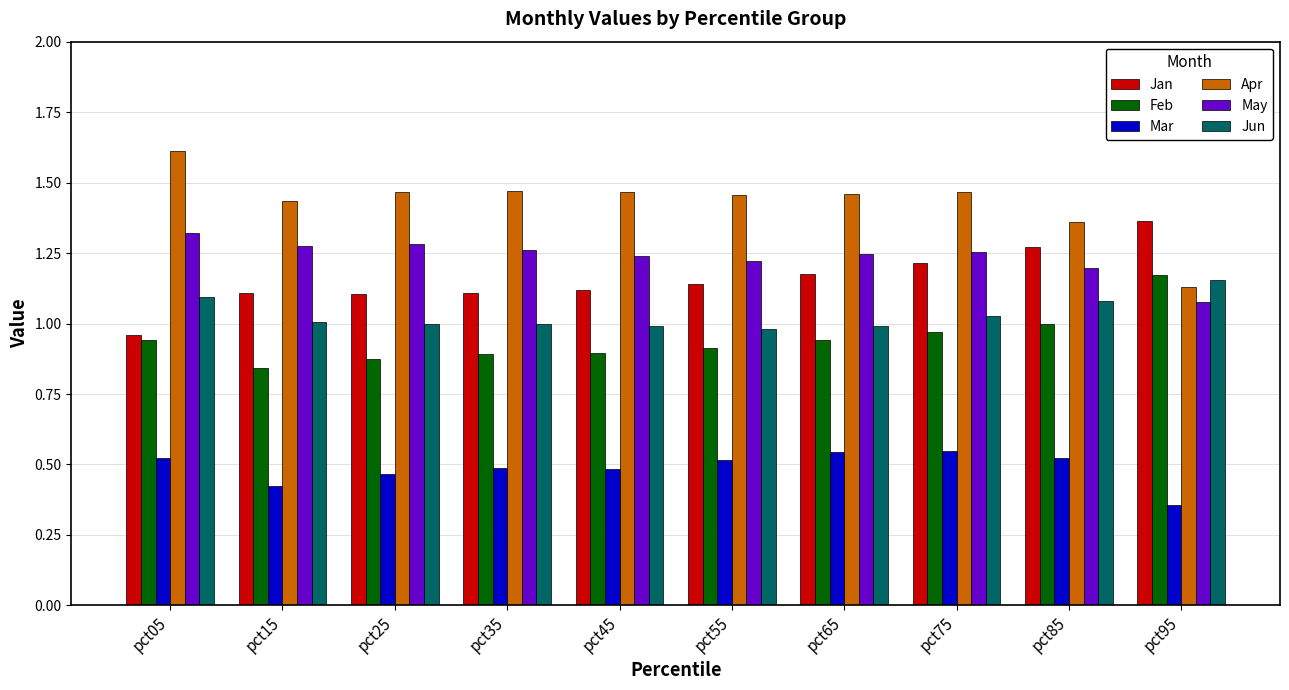

The Jun series shows 1.1 at pct05. True or false?

True